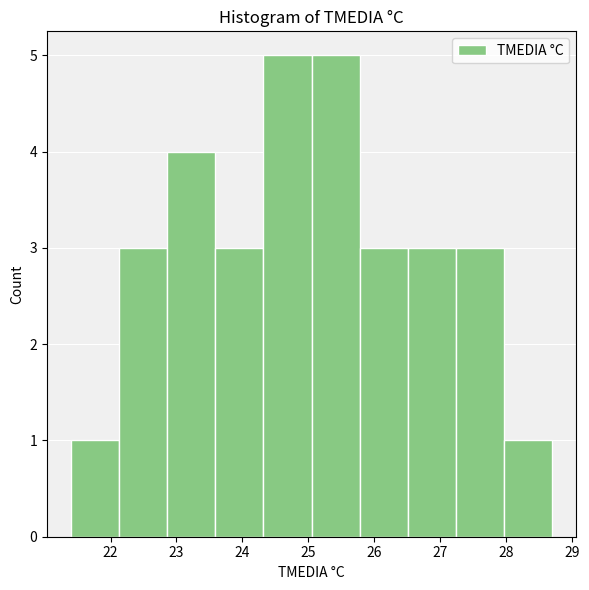

Reading left to right, transcribe this chart: for each bar, give the range it covers on the x-axis and its height. Neither the bar edges nor the heights are printed on the chart, so give them approximately, as read against the axes.

21.40 to 22.13: 1
22.13 to 22.86: 3
22.86 to 23.59: 4
23.59 to 24.32: 3
24.32 to 25.05: 5
25.05 to 25.78: 5
25.78 to 26.51: 3
26.51 to 27.24: 3
27.24 to 27.97: 3
27.97 to 28.70: 1